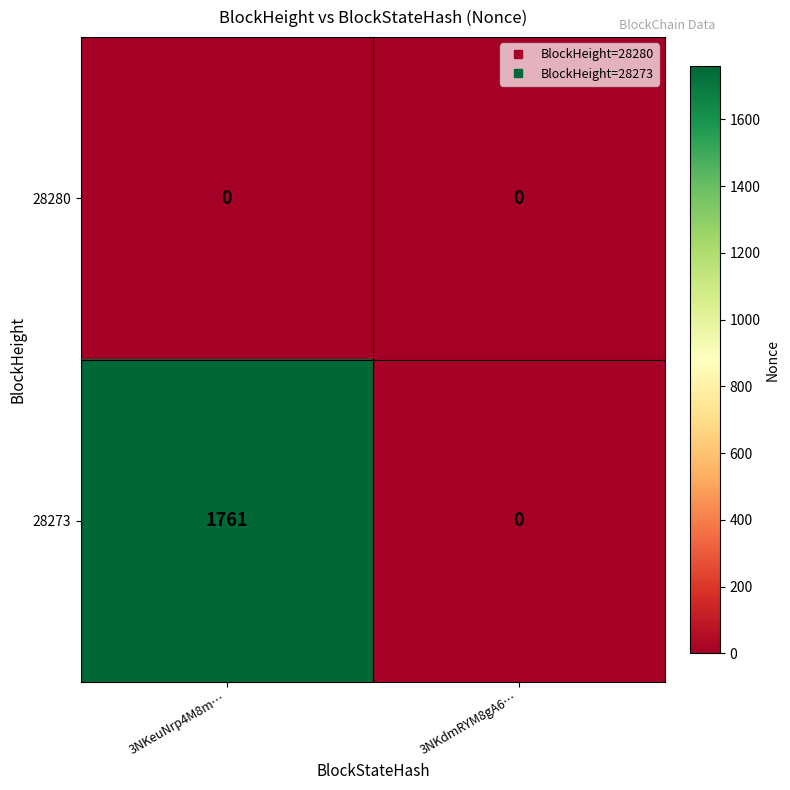

Reading left to right, what are all the values shown in this chart?

28280: 0	0
28273: 1761	0